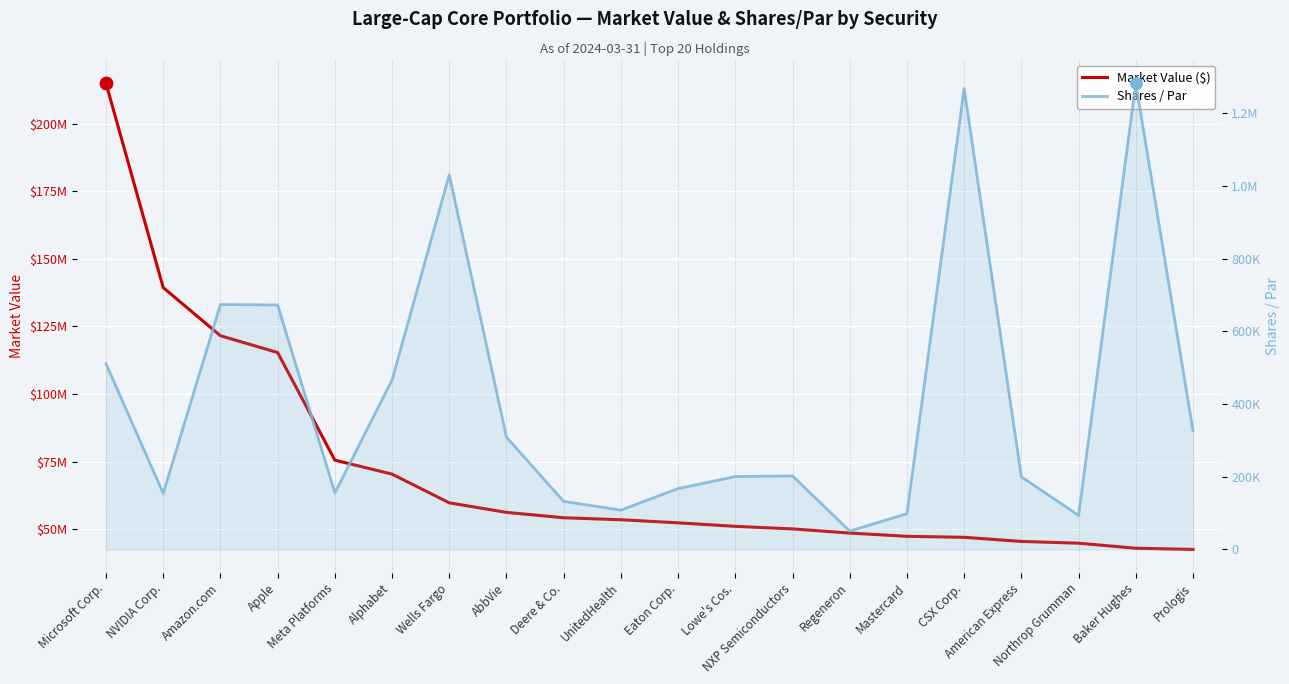

At how many categories does at least one series exceed 196310779?

1